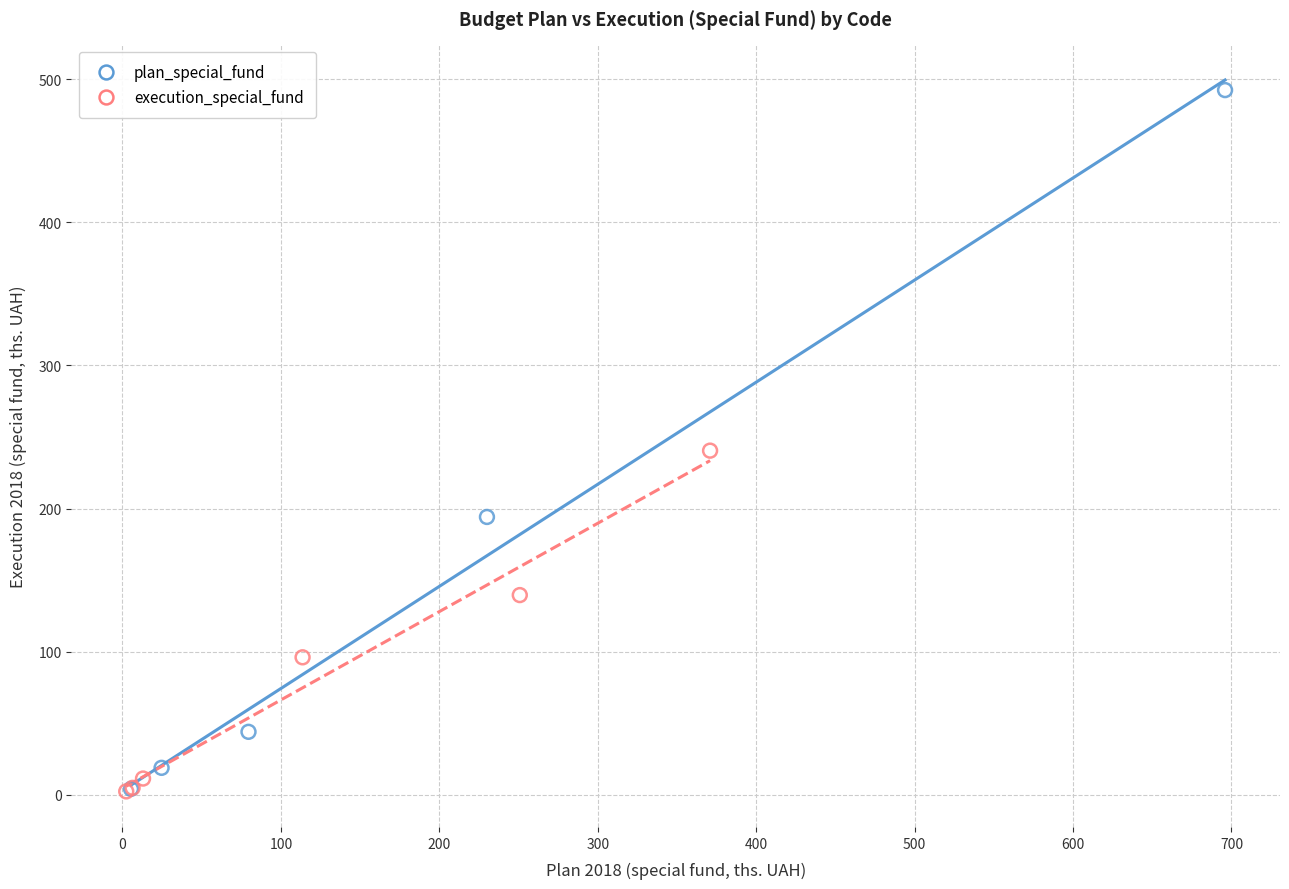

Which series reaches the maximum Y coordinate?

plan_special_fund